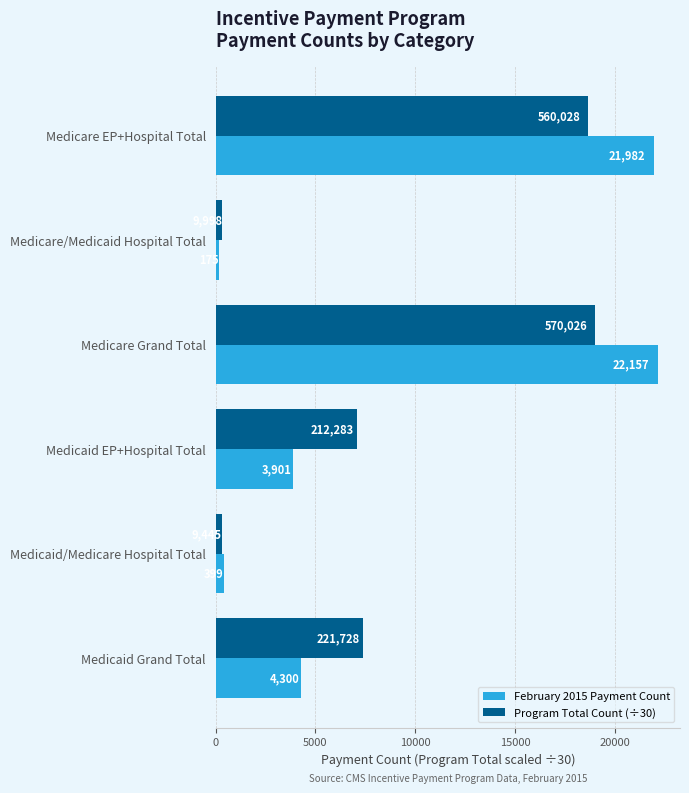

Rank the series at Medicare Grand Total from lowest to highest value.

Program Total Count (÷30), February 2015 Payment Count